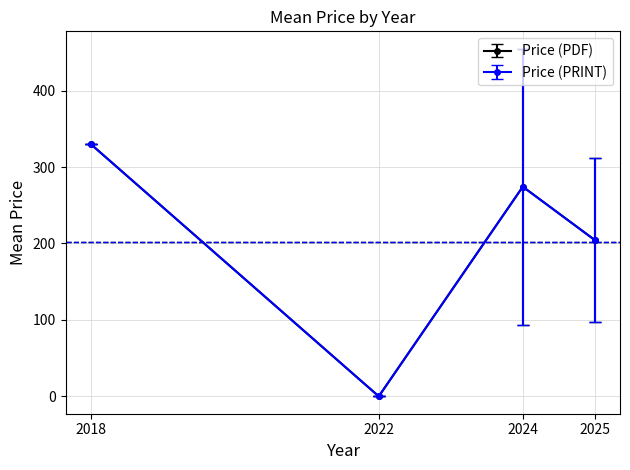

What is the maximum value shown in the chart?

462